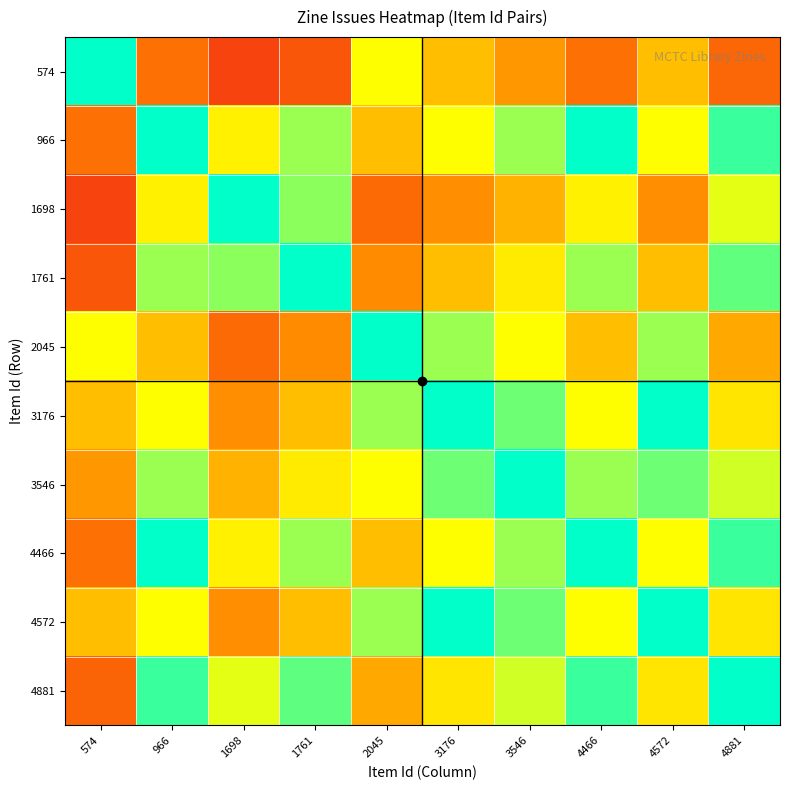

Between 3176 and 3546, which series saw the biggest shift?

3176